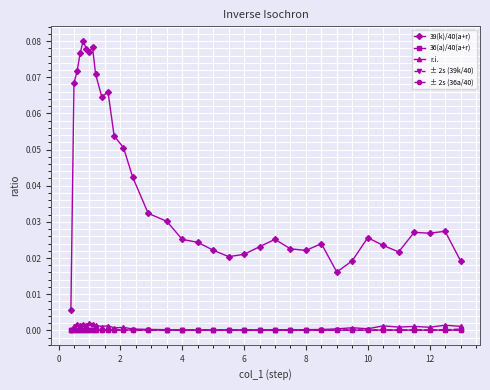

True or false: 39(k)/40(a+r) and r.i. cross at least once.

False